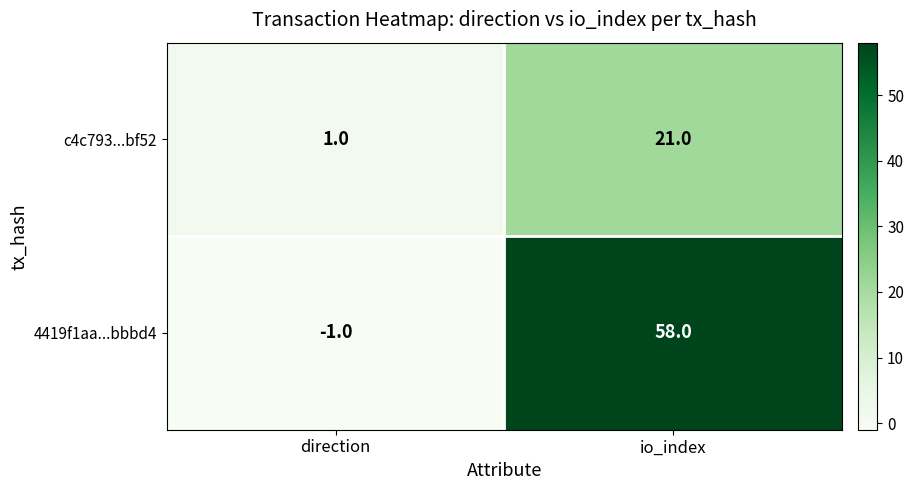

At which category is the sum across all series the highest?

io_index